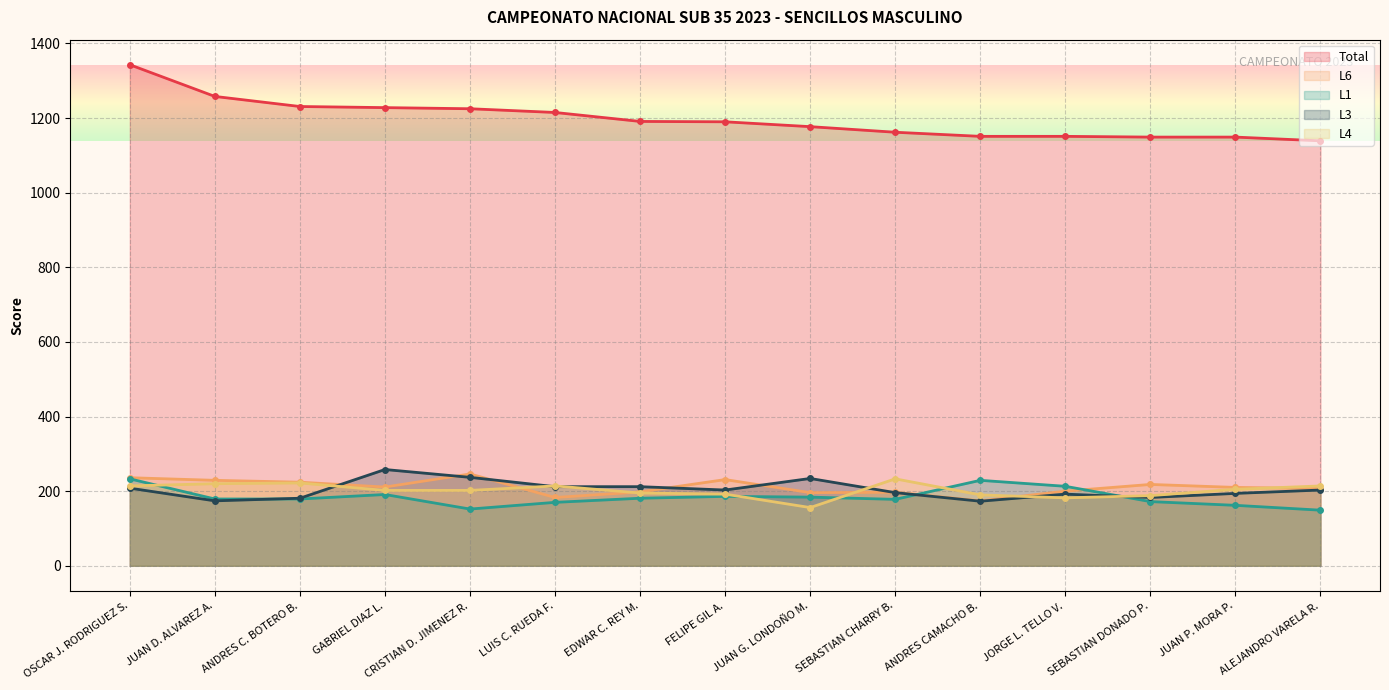

In L4, how many points are higher than both neighbors (excluding endpoints)?

3